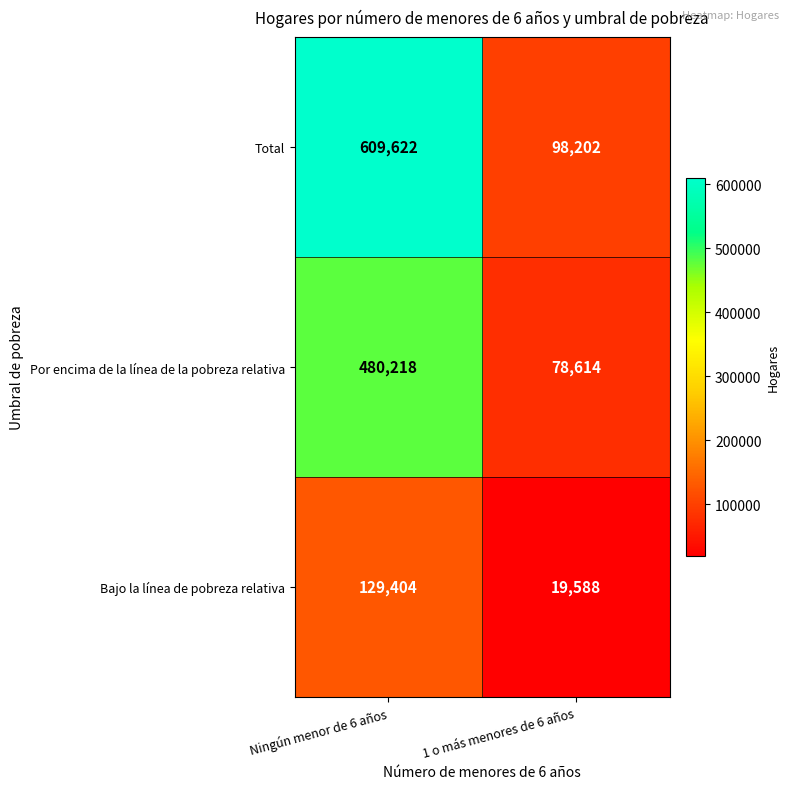

What is the greatest value displayed?

609622